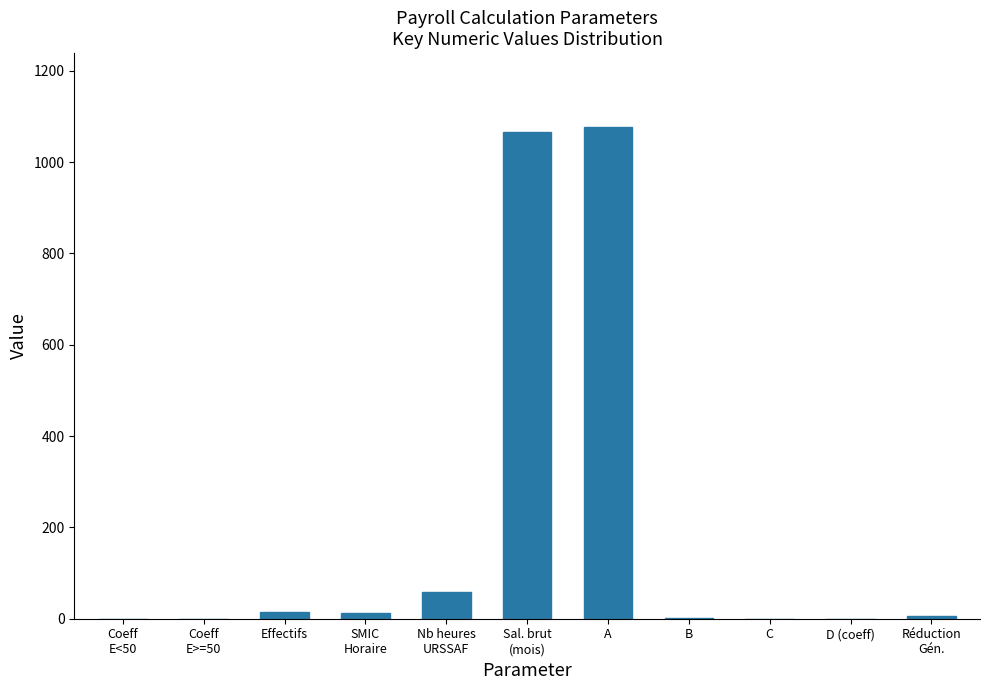

What is the maximum value shown in the chart?

1077.0